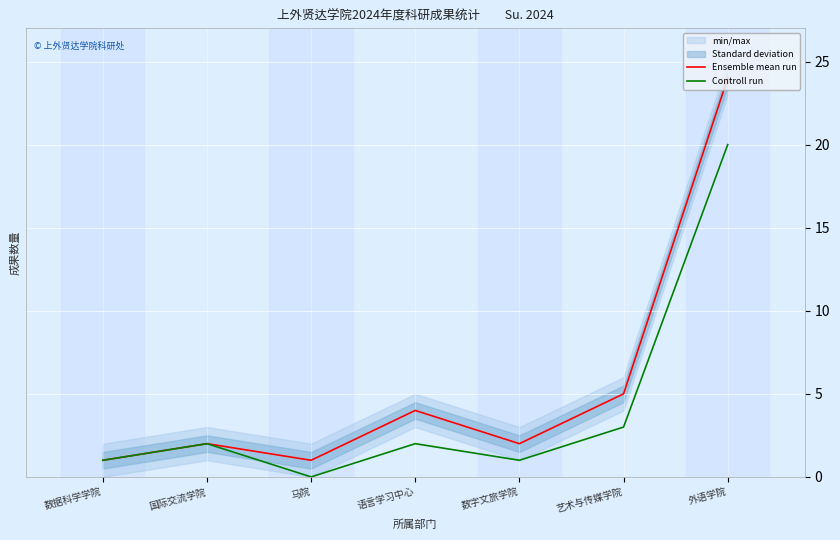

Which series has the largest total across all categories?

Ensemble mean run